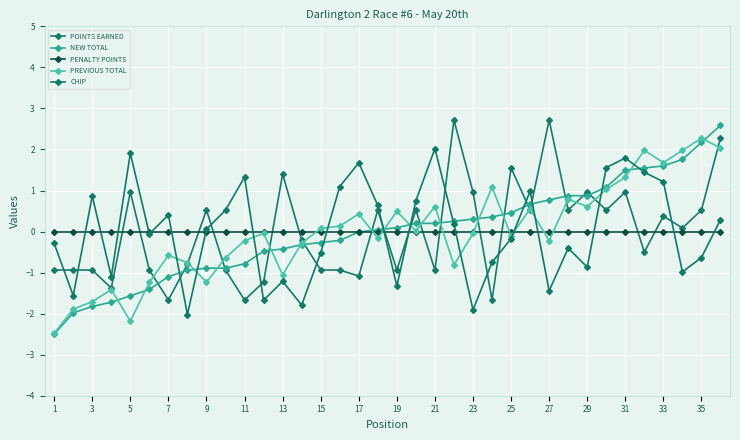

Reading left to right, list all the values displayed in this chart.

POINTS EARNED: -0.9	-0.9	-0.9	-1.4	1.0	-0.9	-1.7	-0.8	0.5	-0.9	-1.7	-1.2	1.4	-0.2	-0.9	-0.9	-1.1	0.5	-0.9	0.5	-0.9	2.7	1.0	-1.7	1.5	0.5	2.7	0.5	1.0	0.5	1.0	-0.5	0.4	0.1	0.5	2.3
NEW TOTAL: -2.5	-2.0	-1.8	-1.7	-1.6	-1.4	-1.1	-0.9	-0.9	-0.9	-0.8	-0.5	-0.4	-0.3	-0.3	-0.2	-0.0	0.0	0.1	0.2	0.2	0.3	0.3	0.4	0.5	0.7	0.8	0.9	0.9	1.1	1.5	1.5	1.6	1.8	2.2	2.6
PENALTY POINTS: 0.0	0.0	0.0	0.0	0.0	0.0	0.0	0.0	0.0	0.0	0.0	0.0	0.0	0.0	0.0	0.0	0.0	0.0	0.0	0.0	0.0	0.0	0.0	0.0	0.0	0.0	0.0	0.0	0.0	0.0	0.0	0.0	0.0	0.0	0.0	0.0
PREVIOUS TOTAL: -2.5	-1.9	-1.7	-1.4	-2.2	-1.2	-0.6	-0.8	-1.2	-0.6	-0.2	-0.0	-1.1	-0.3	0.1	0.1	0.4	-0.2	0.5	0.0	0.6	-0.8	-0.0	1.1	-0.1	0.6	-0.2	0.8	0.6	1.0	1.3	2.0	1.7	2.0	2.3	2.0
CHIP: -0.3	-1.6	0.9	-1.1	1.9	-0.1	0.4	-2.0	0.1	0.5	1.3	-1.7	-1.2	-1.8	-0.5	1.1	1.7	0.6	-1.3	0.8	2.0	0.2	-1.9	-0.8	-0.2	1.0	-1.4	-0.4	-0.9	1.6	1.8	1.4	1.2	-1.0	-0.6	0.3